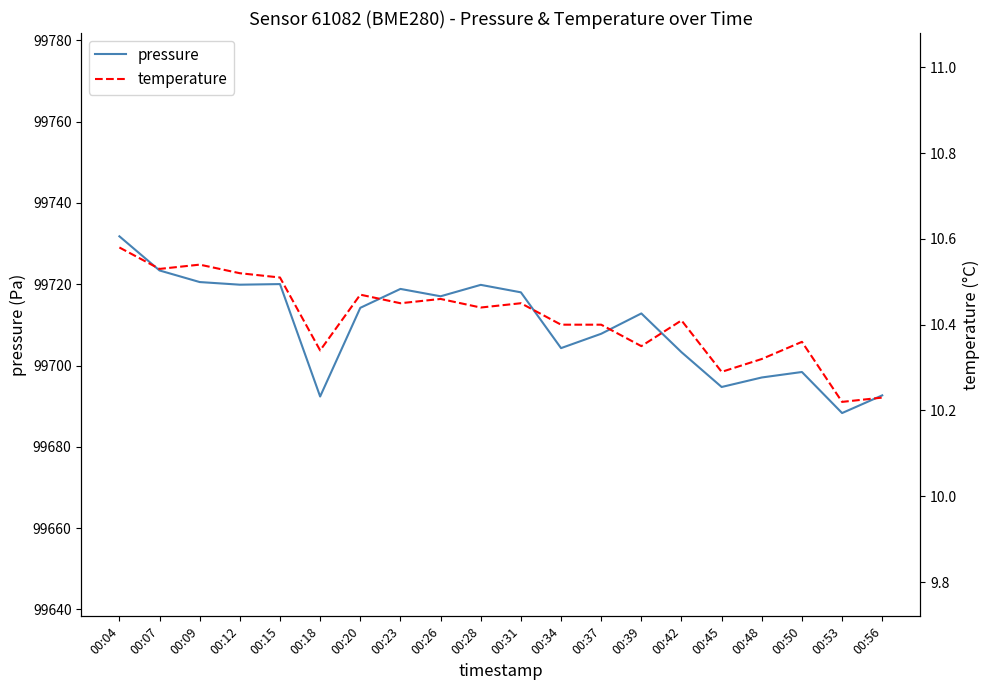

True or false: temperature has more than 0 interior local peaks.

True